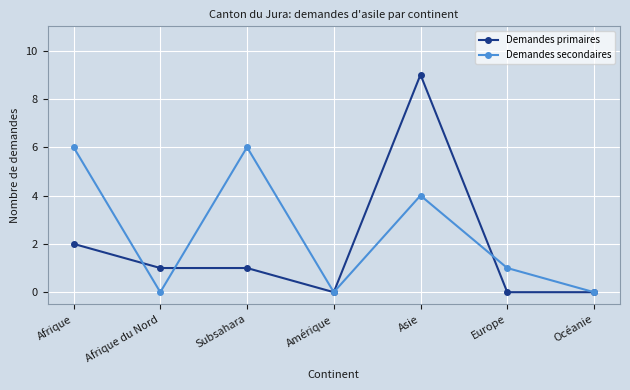

What is the maximum value for Demandes primaires?

9